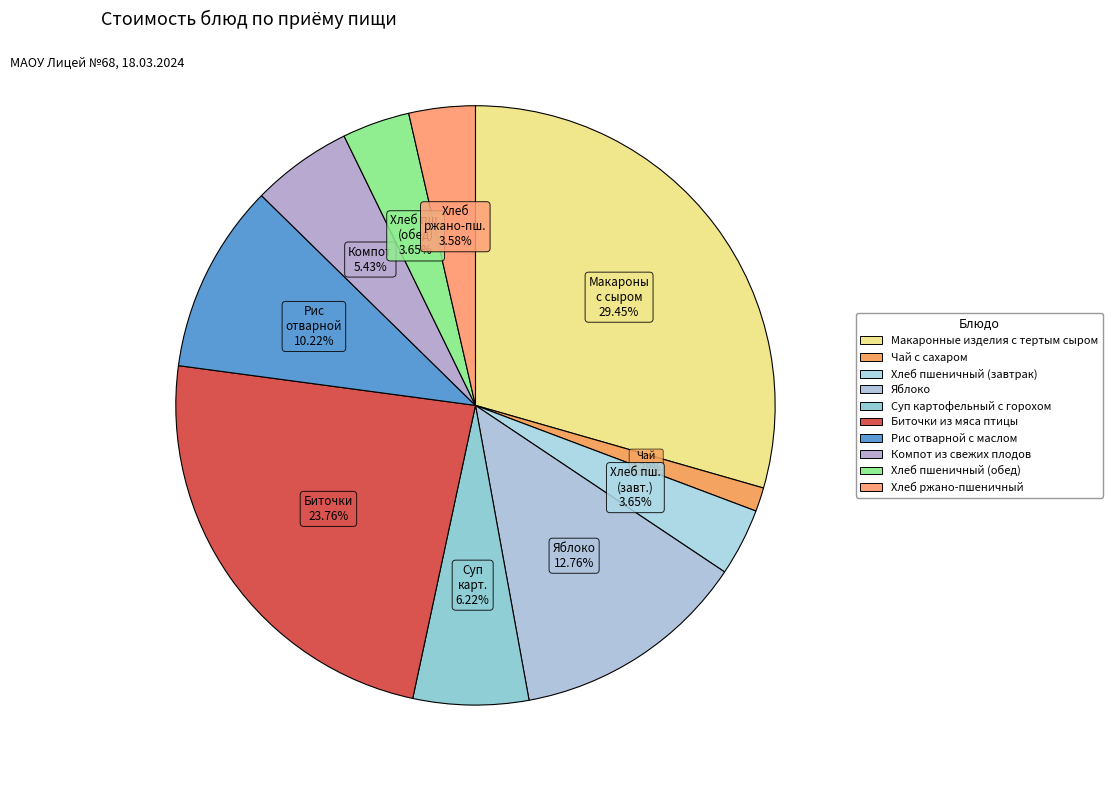

Is it true that Хлеб пшеничный (обед) is 11% of the pie?

False